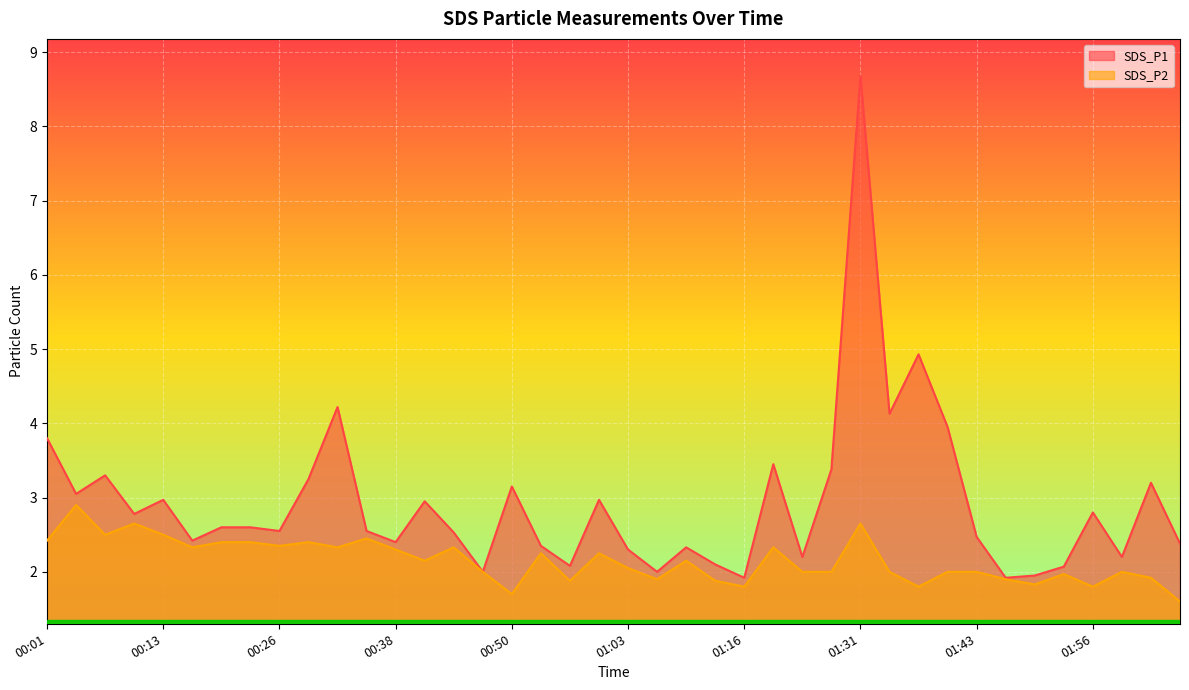

At which category does the chart reach its minimum across all series?

02:05